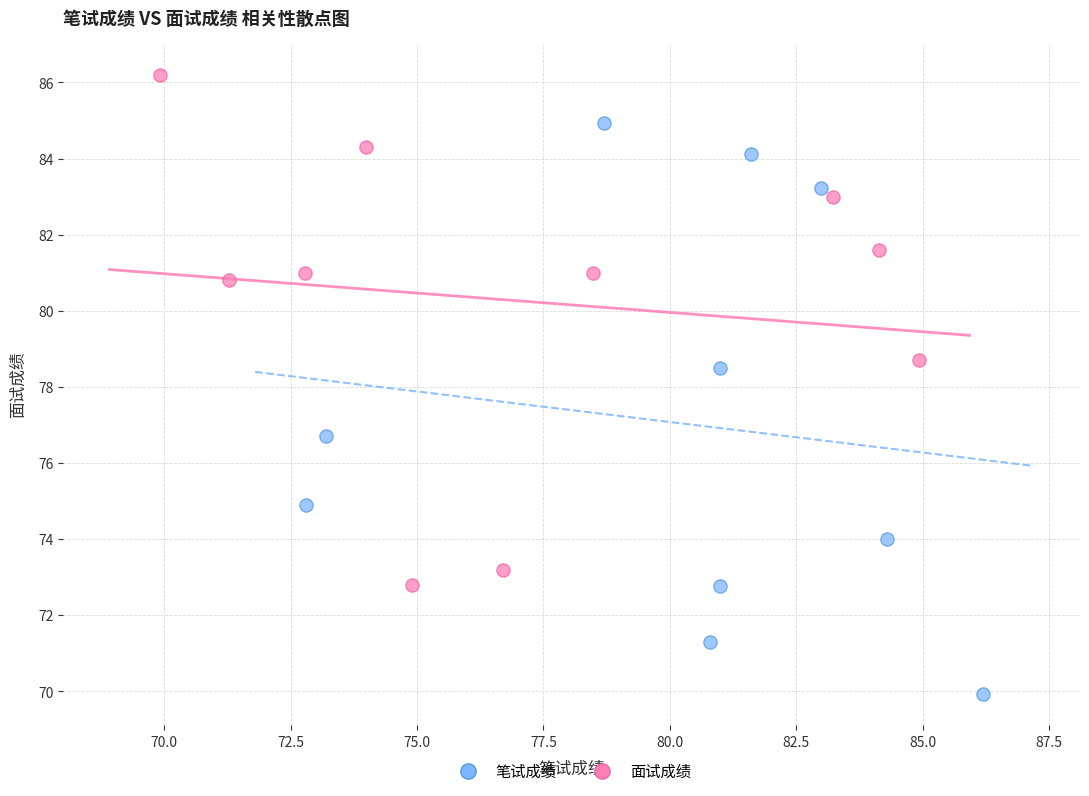

Which series reaches the maximum Y coordinate?

面试成绩